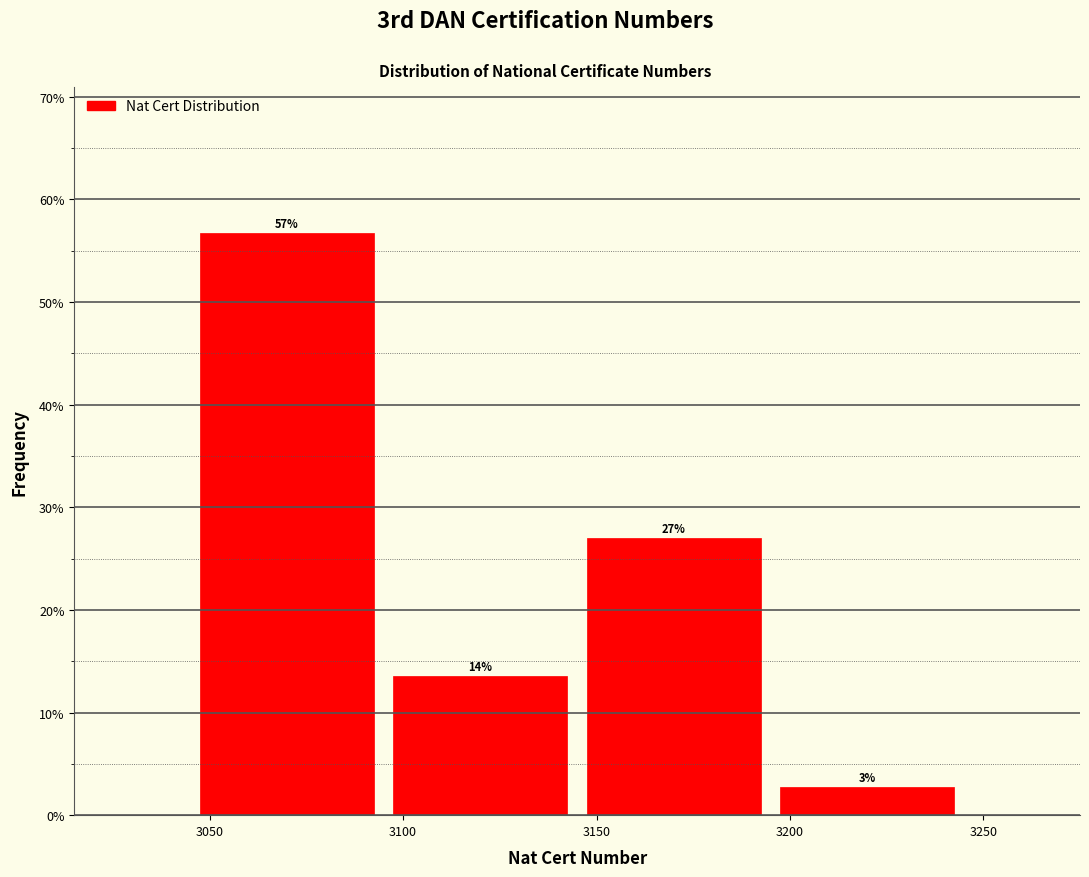

Which range on the x-axis has the tallest bar?

3045 to 3095